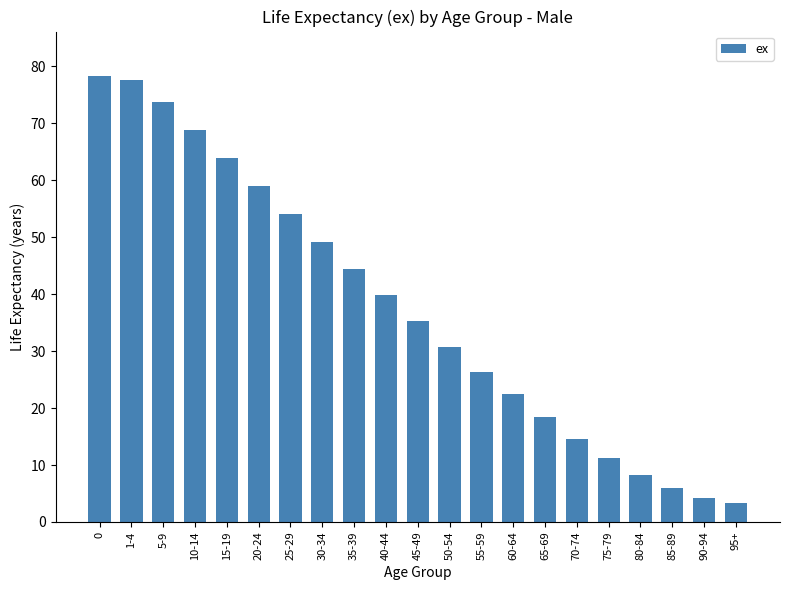

What is the label of the 5th bar from the right?

75-79